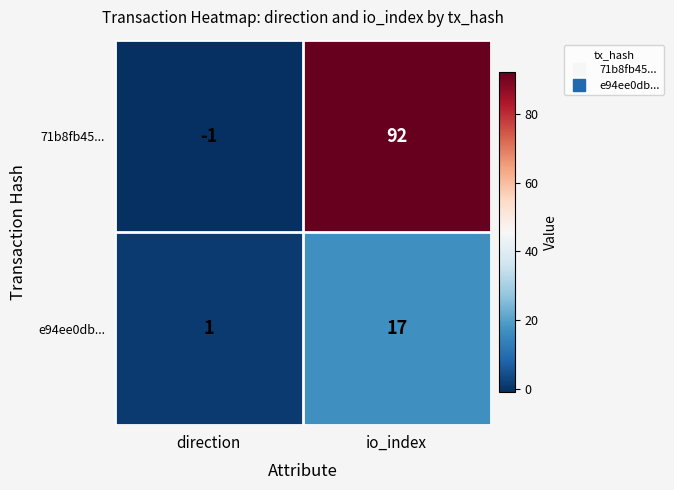

Where is 71b8fb45... nearest to the value 45?

direction